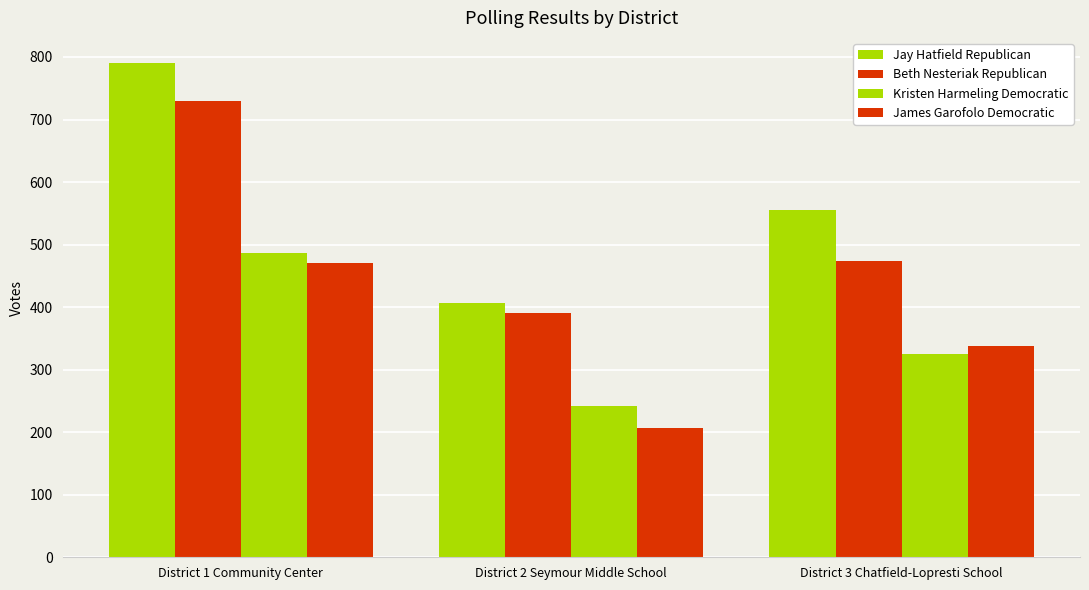

Is the value of Jay Hatfield Republican at District 3 Chatfield-Lopresti School greater than the value of James Garofolo Democratic at District 3 Chatfield-Lopresti School?

Yes